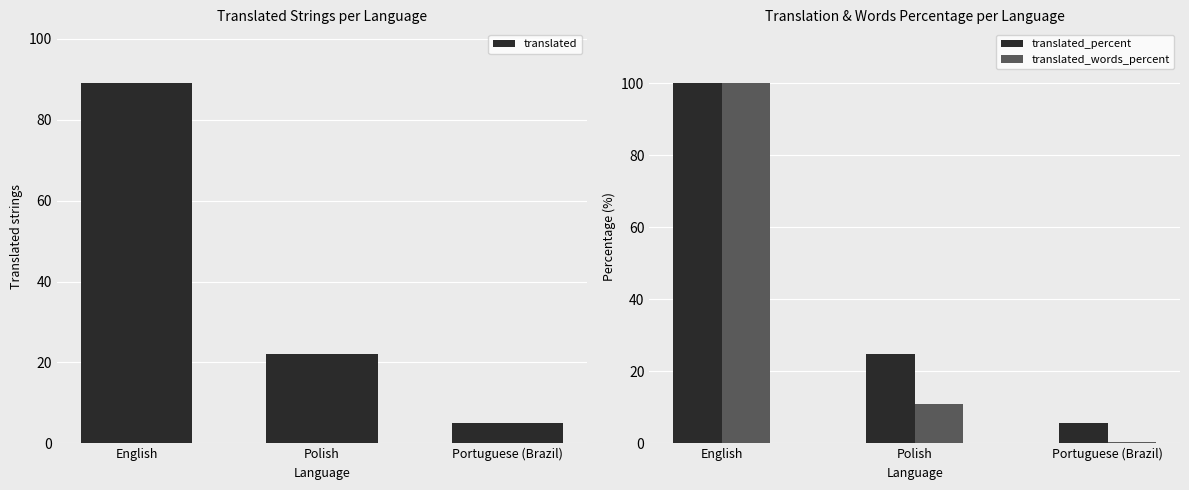

What is the label of the 1st bar from the right?

Portuguese (Brazil)